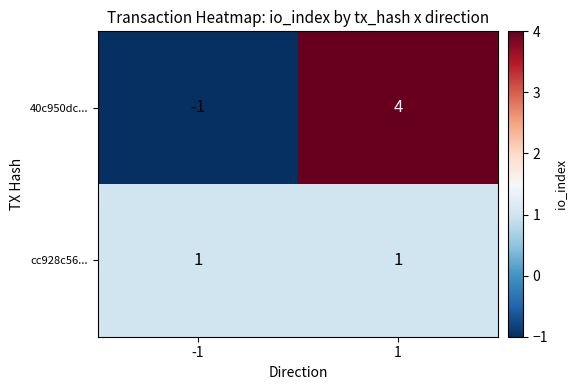

What is the highest value of the 40c950dc... series?

4